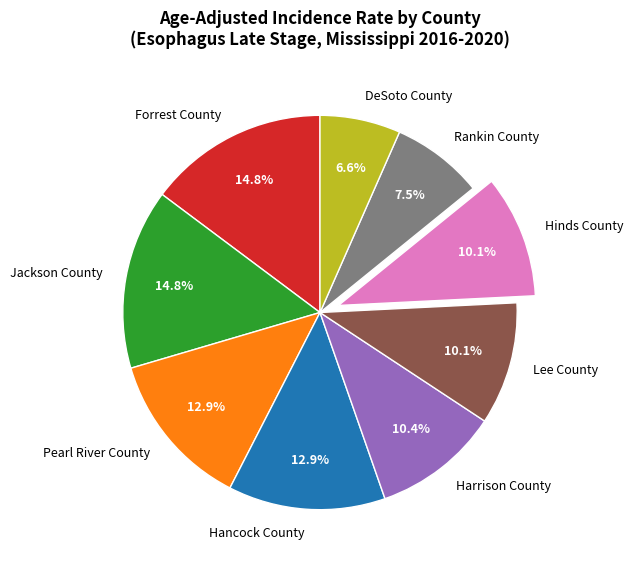

How many slices are in this pie chart?

9